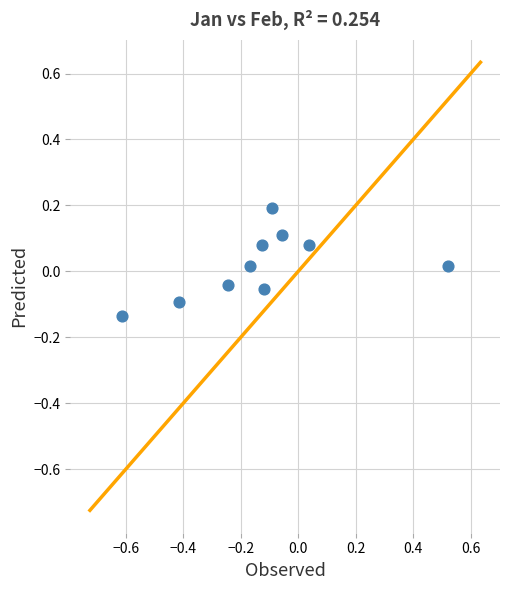

What is the range of Y values (max minus min)?

0.3